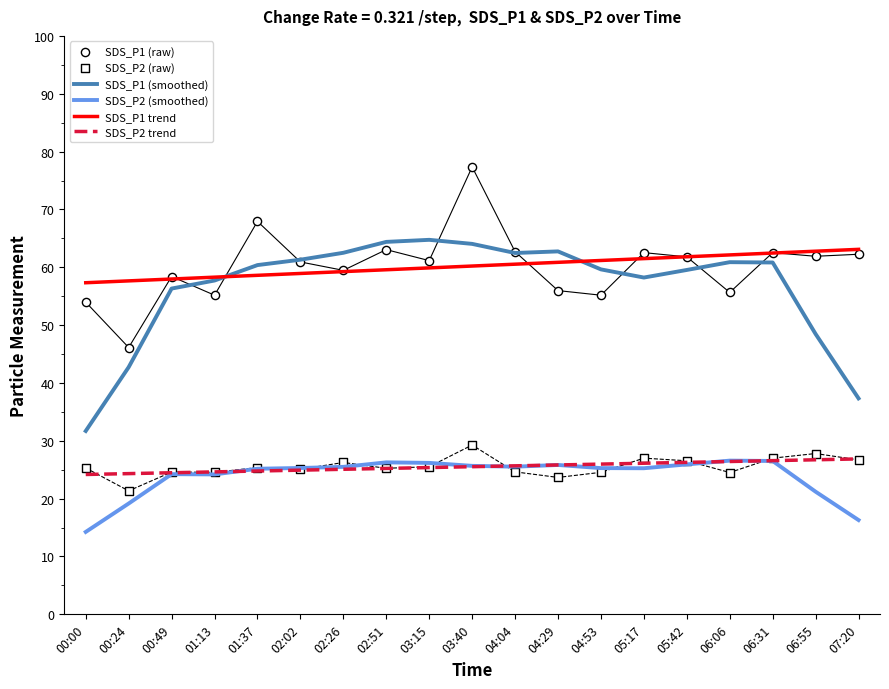

Which series reaches the minimum Y coordinate?

SDS_P2 (smoothed)